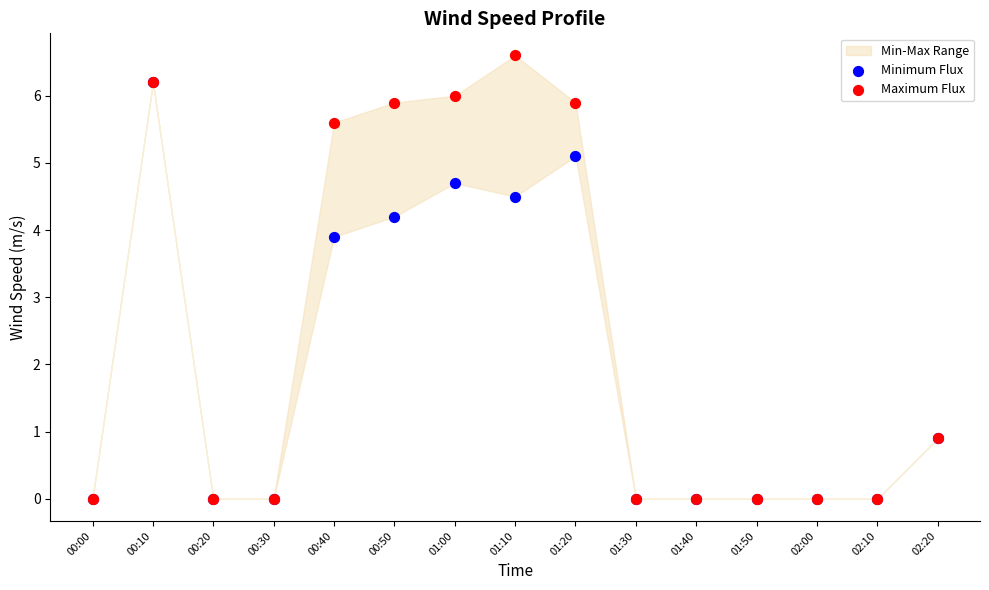

In the Minimum Flux series, what Y value is closest to 3?

3.9